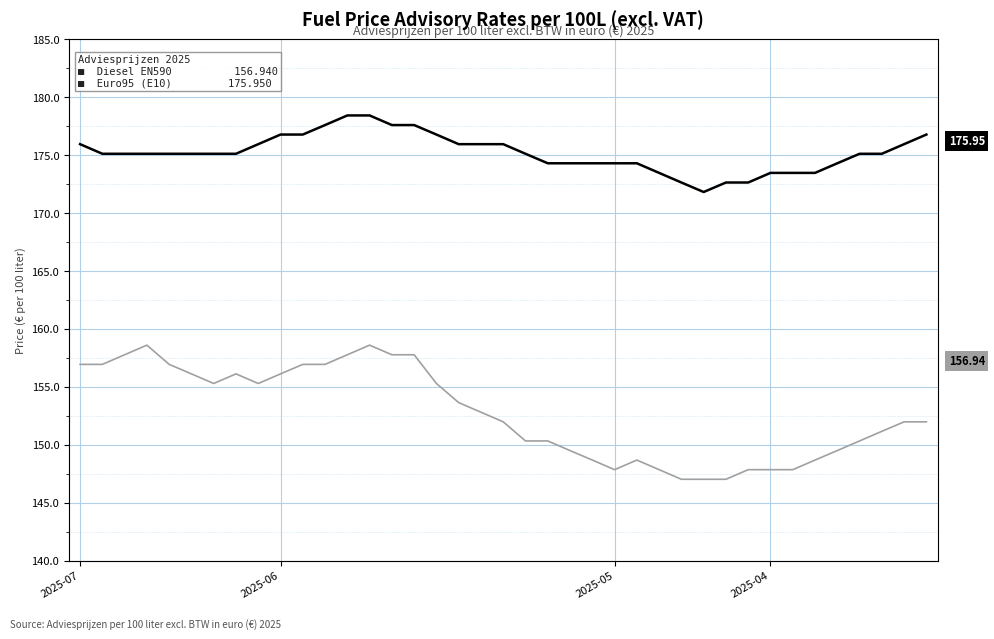

What is the maximum value for Diesel EN590?

158.6